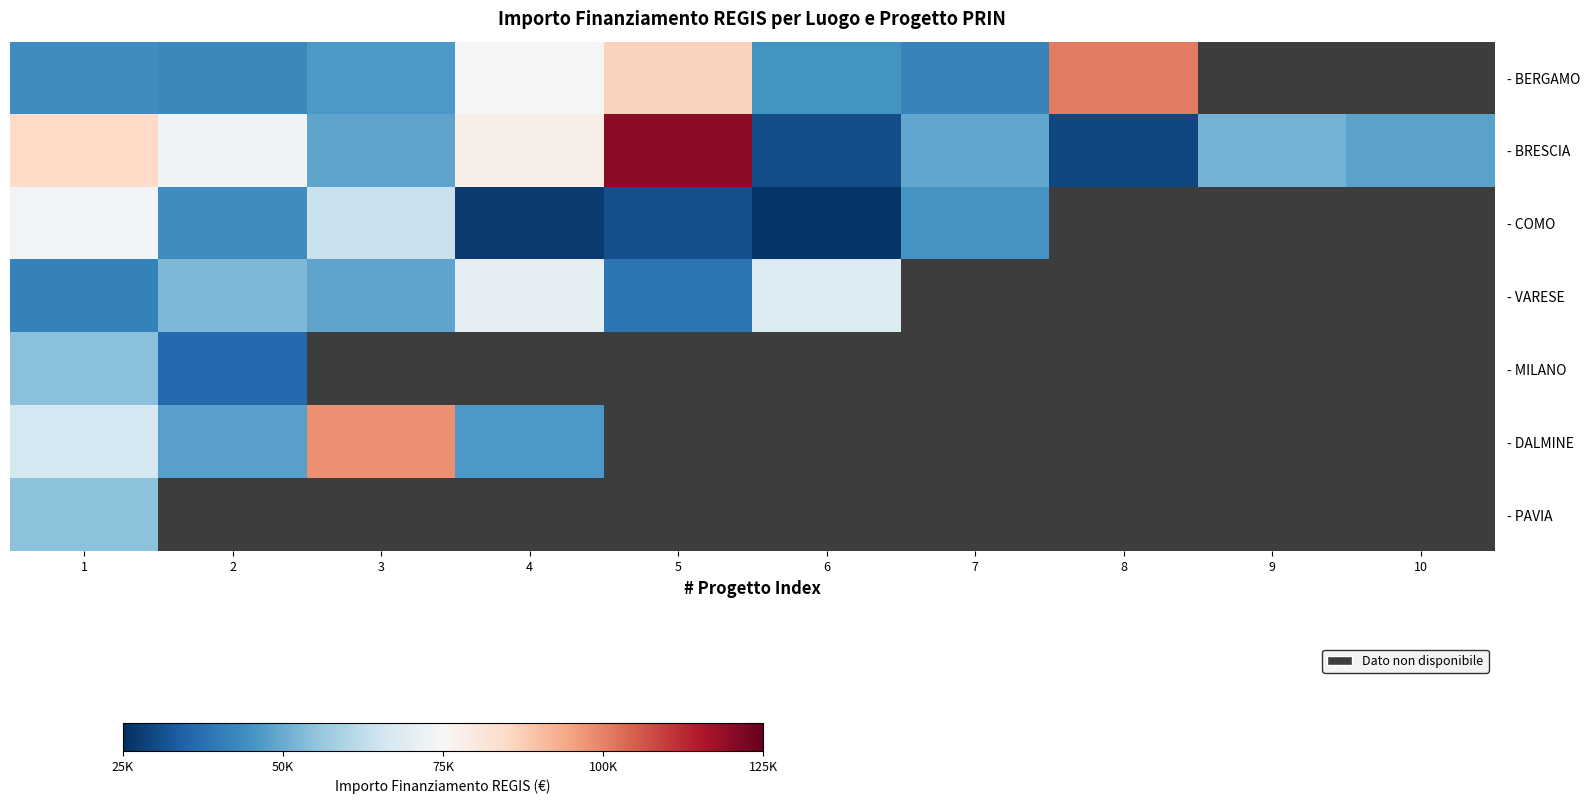

At which category does the chart reach its peak across all series?

5